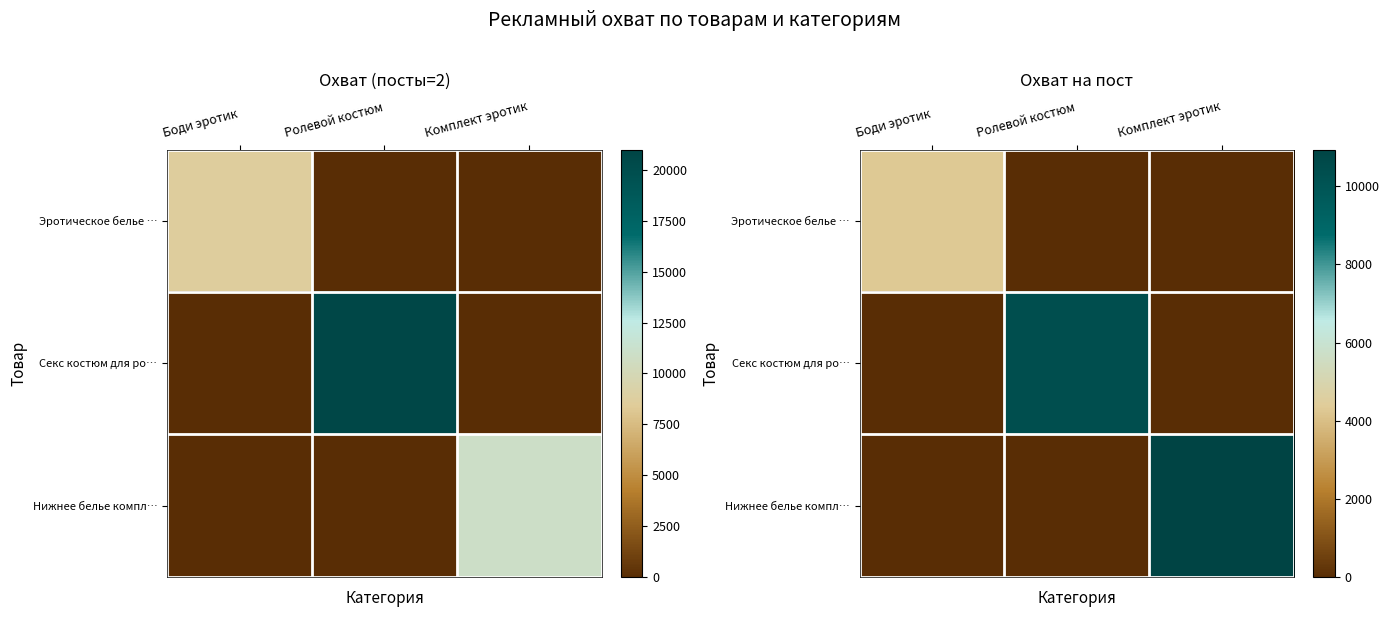

What is the highest value of the Эротическое белье … series?

4310.5